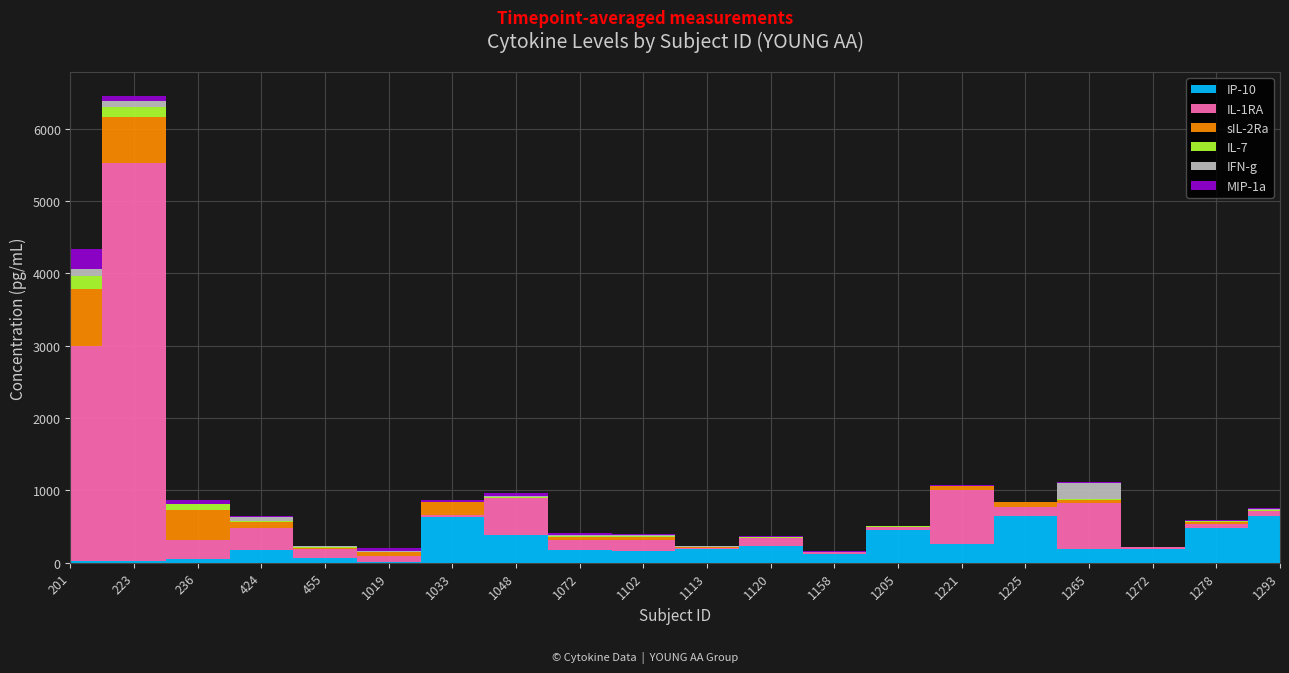

True or false: IP-10 has more than 0 interior local peaks.

True